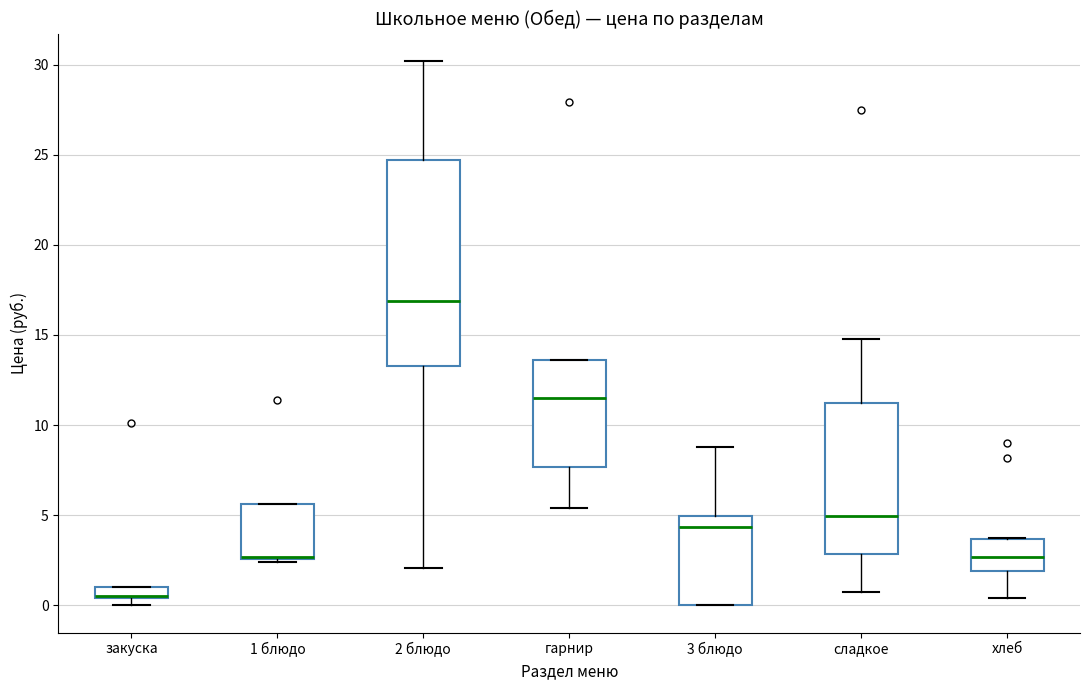

Which box is the tallest, from its lower edge to its upper edge?

2 блюдо